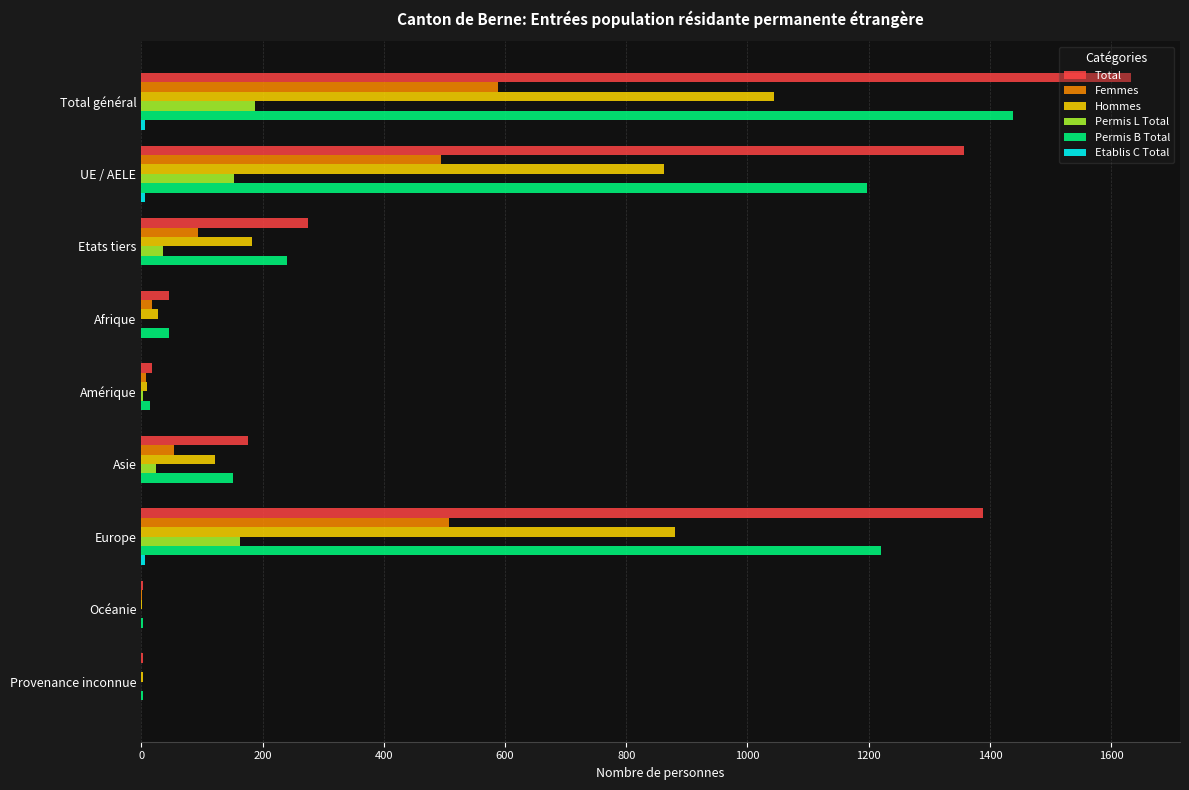

The value of Total at Europe is 2090. True or false?

False